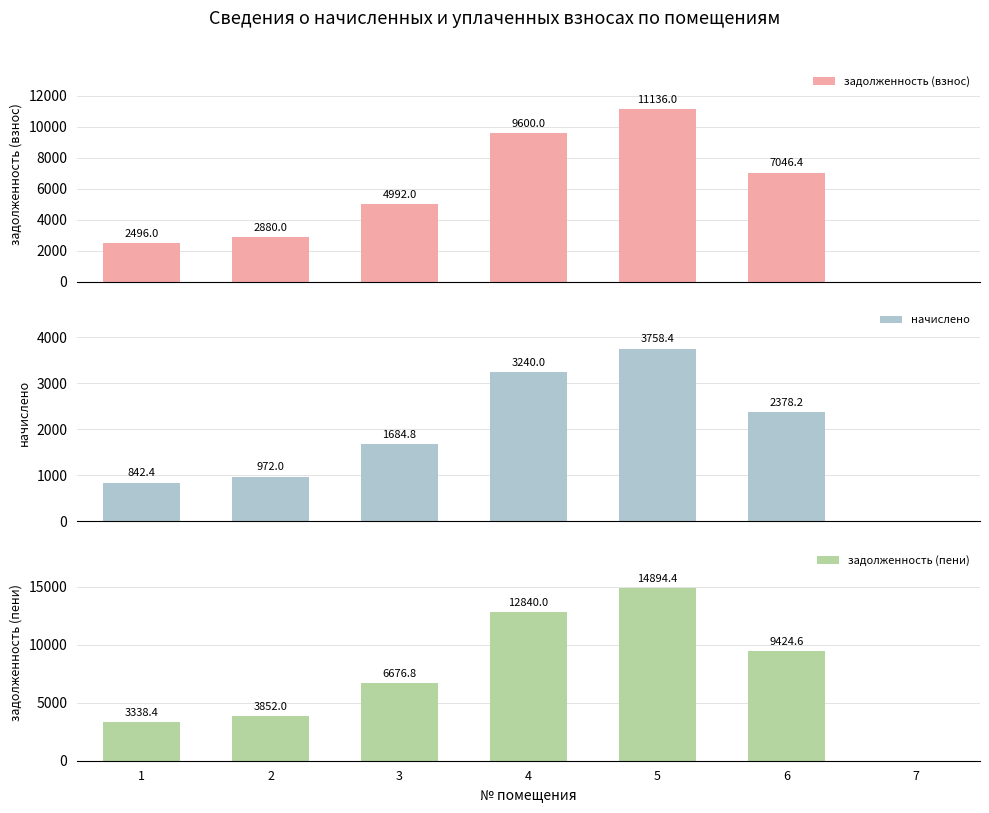

Reading right to left, extract all data points from this chart.

задолженность (взнос): 0.0	7046.4	11136.0	9600.0	4992.0	2880.0	2496.0
начислено: 0.0	2378.2	3758.4	3240.0	1684.8	972.0	842.4
задолженность (пени): 0.0	9424.6	14894.4	12840.0	6676.8	3852.0	3338.4